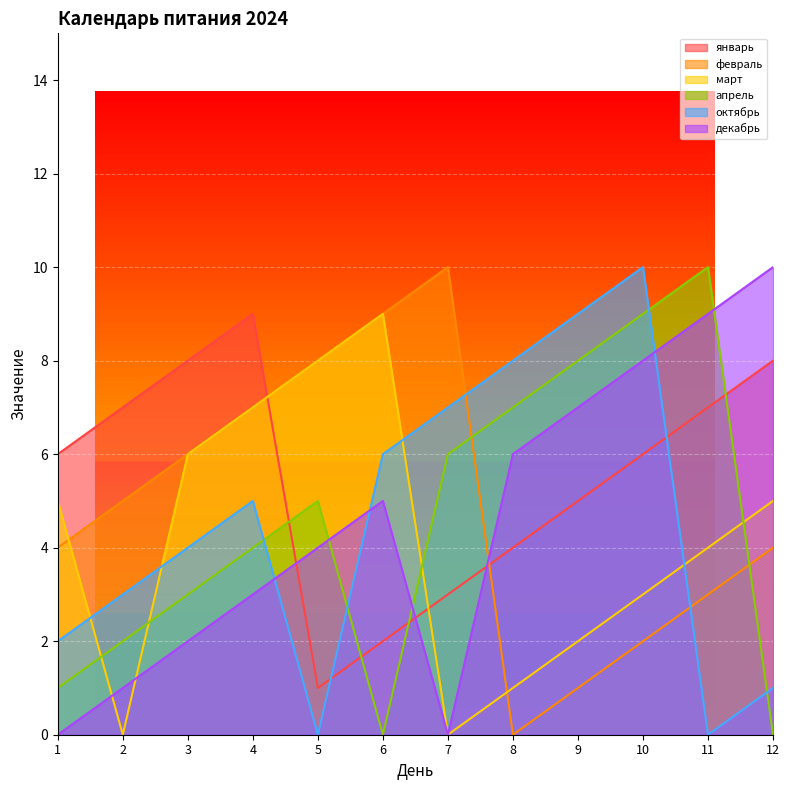

How many positive values does the февраль series have?

11